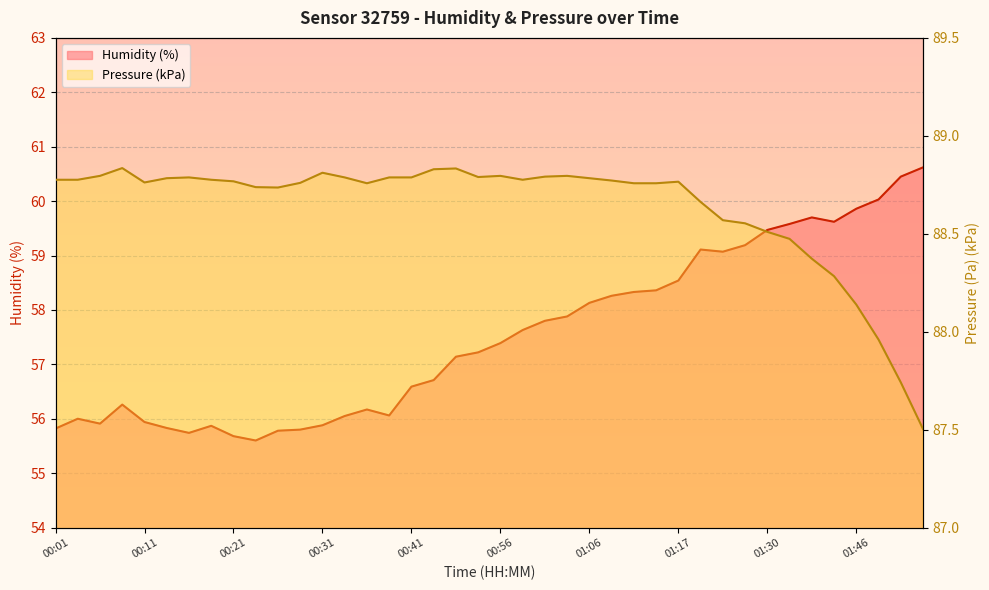

Reading left to right, what are all the values shown in this chart?

humidity: 00:01=55.8	00:03=56.0	00:06=55.9	00:08=56.3	00:11=55.9	00:13=55.8	00:16=55.7	00:19=55.9	00:21=55.7	00:23=55.6	00:26=55.8	00:28=55.8	00:31=55.9	00:33=56.0	00:36=56.2	00:38=56.1	00:41=56.6	00:43=56.7	00:48=57.1	00:54=57.2	00:56=57.4	00:59=57.6	01:01=57.8	01:04=57.9	01:06=58.1	01:09=58.3	01:11=58.3	01:14=58.4	01:17=58.5	01:22=59.1	01:25=59.1	01:27=59.2	01:30=59.5	01:32=59.6	01:38=59.7	01:43=59.6	01:46=59.9	01:48=60.0	01:54=60.5	01:56=60.6
pressure: 00:01=88.8	00:03=88.8	00:06=88.8	00:08=88.8	00:11=88.8	00:13=88.8	00:16=88.8	00:19=88.8	00:21=88.8	00:23=88.7	00:26=88.7	00:28=88.8	00:31=88.8	00:33=88.8	00:36=88.8	00:38=88.8	00:41=88.8	00:43=88.8	00:48=88.8	00:54=88.8	00:56=88.8	00:59=88.8	01:01=88.8	01:04=88.8	01:06=88.8	01:09=88.8	01:11=88.8	01:14=88.8	01:17=88.8	01:22=88.7	01:25=88.6	01:27=88.6	01:30=88.5	01:32=88.5	01:38=88.4	01:43=88.3	01:46=88.1	01:48=88.0	01:54=87.7	01:56=87.5